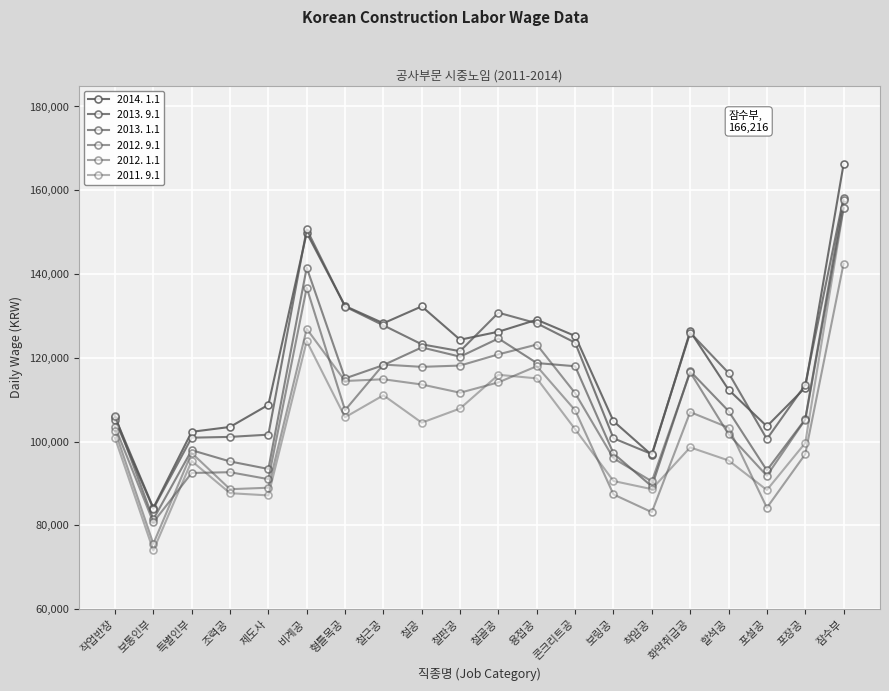

What is the label of the 15th point from the right?

비계공